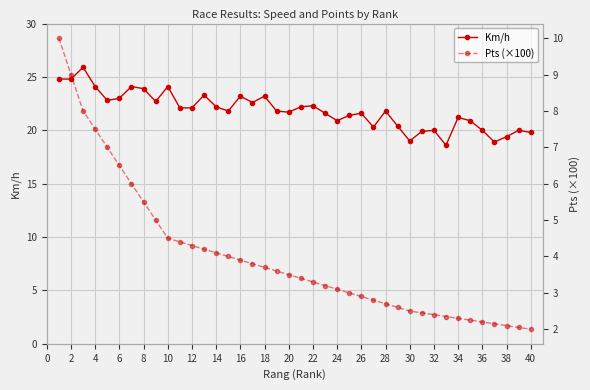

True or false: Km/h has a value of 15.3 at 6.

False